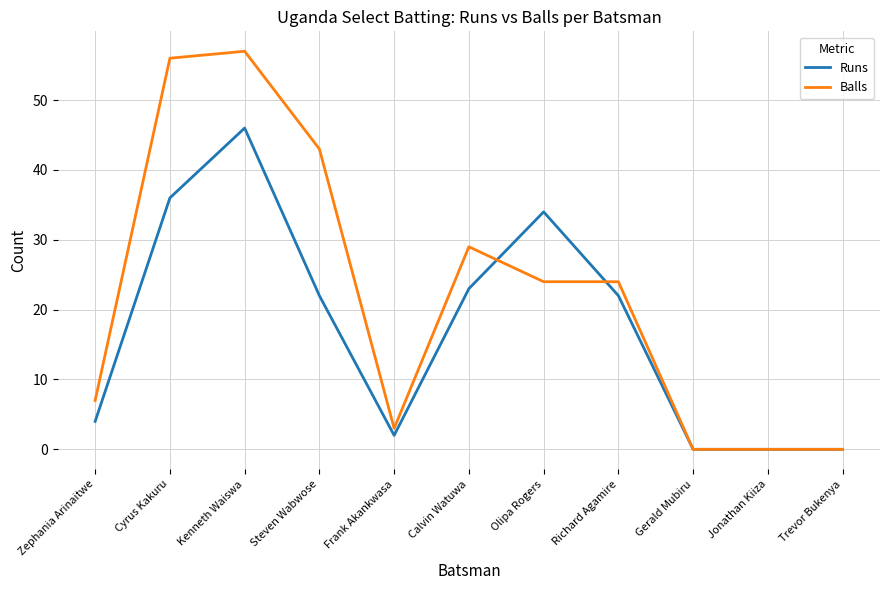

What position from the left is Gerald Mubiru?

9